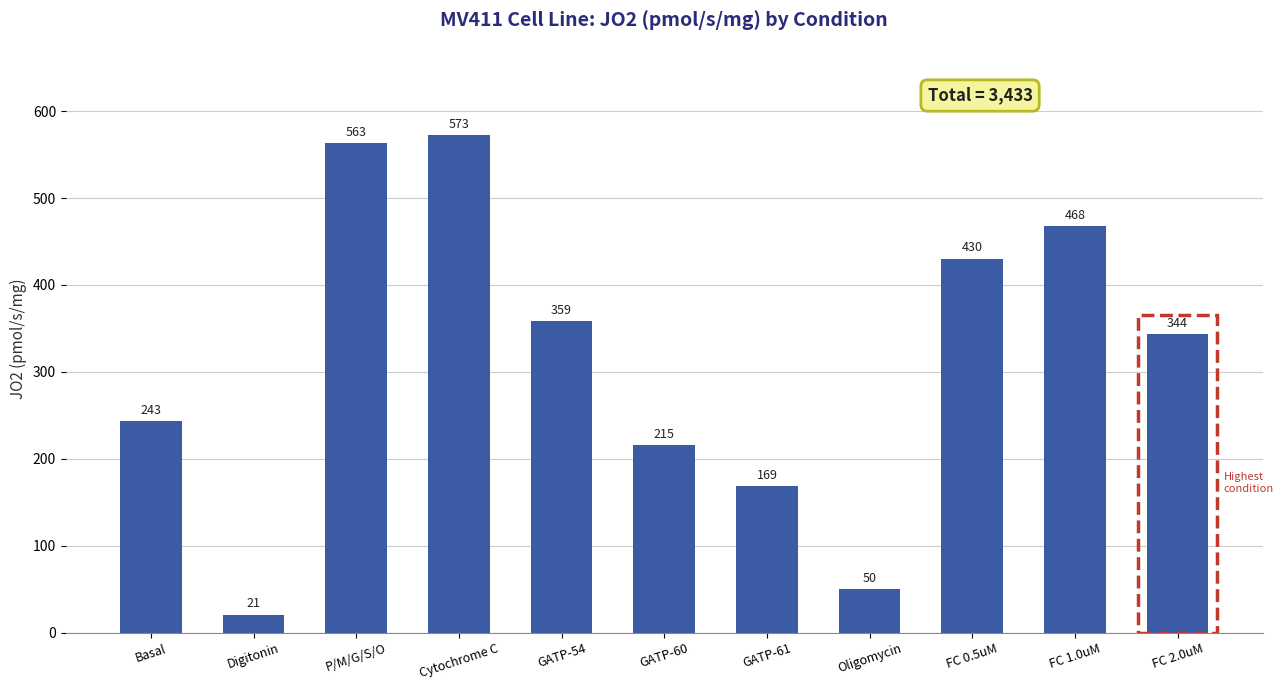

How many values are below 343?

5